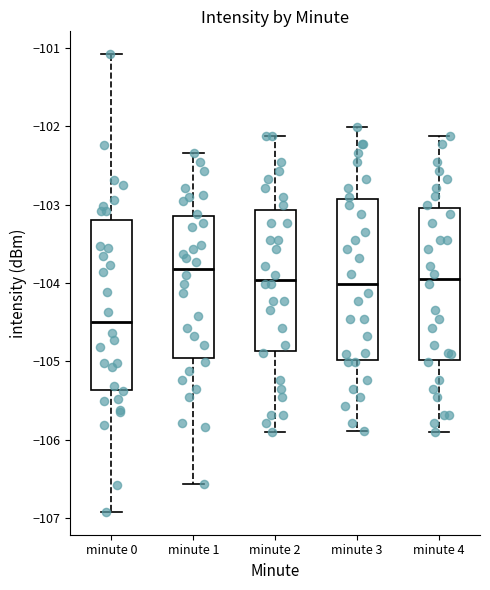

Reading left to right, transcribe this box plot: for each box, give where its median line is, the range the box spans, and where its two whiskers end, as read against the y-axis. The values are not printed on the chart, so give them approximately, as read against the axis.

minute 0: median -104.5, box -105.4 to -103.2, whiskers -106.9 to -101.1
minute 1: median -103.8, box -105.0 to -103.2, whiskers -106.6 to -102.3
minute 2: median -104.0, box -104.9 to -103.1, whiskers -105.9 to -102.1
minute 3: median -104.0, box -105.0 to -102.9, whiskers -105.9 to -102.0
minute 4: median -104.0, box -105.0 to -103.0, whiskers -105.9 to -102.1